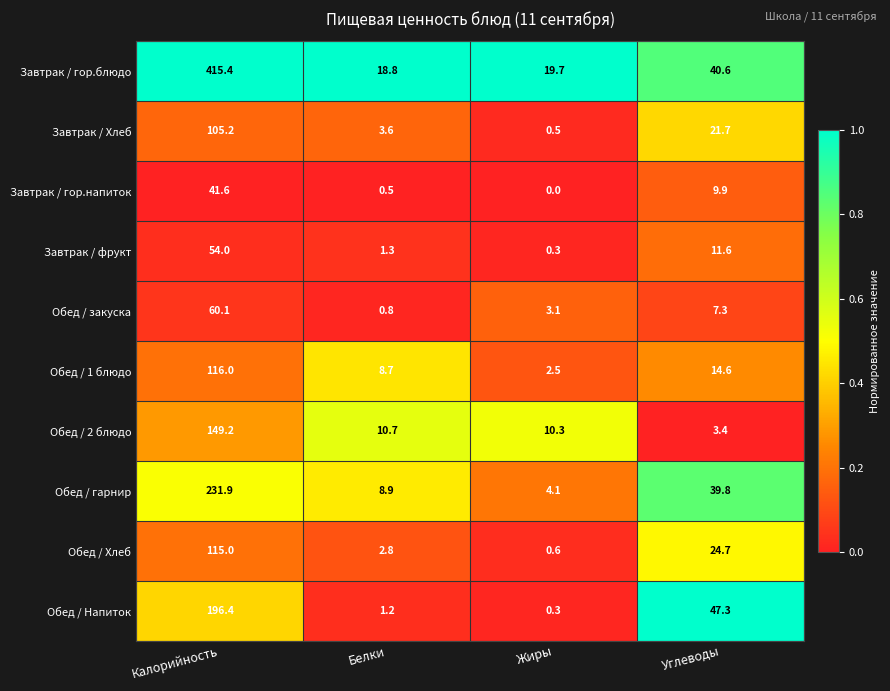

At which category does the chart reach its peak across all series?

Калорийность